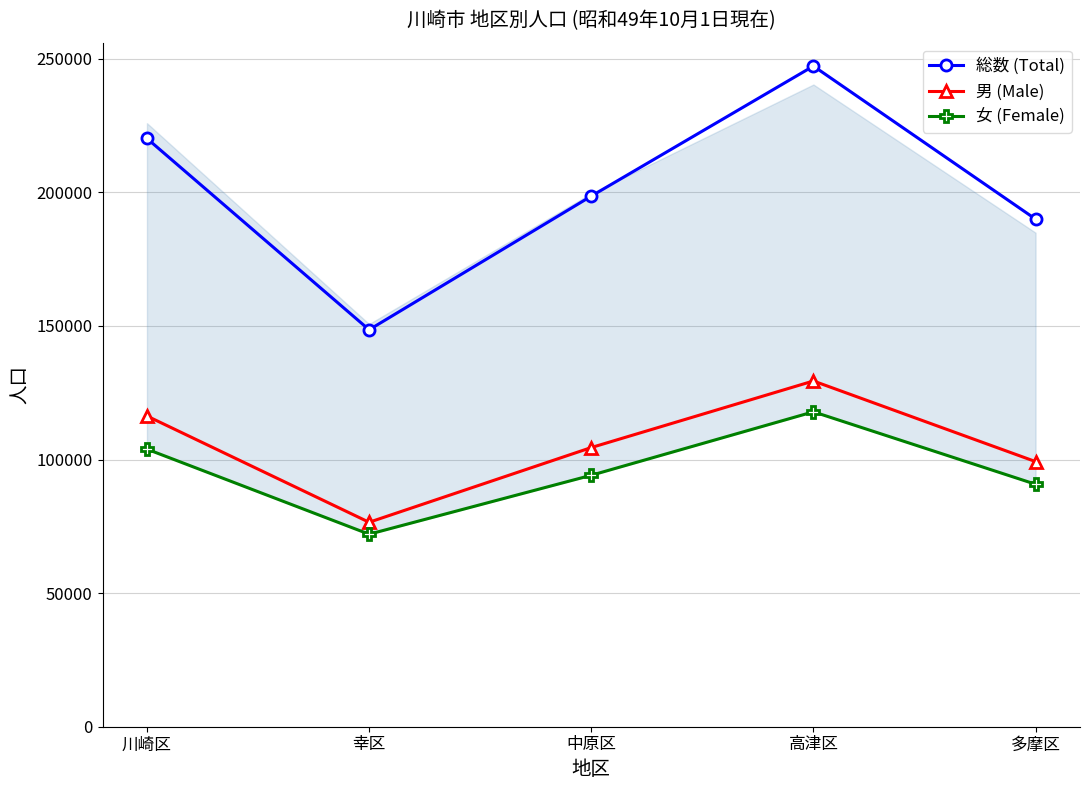

True or false: 女 (Female) has more than 1 interior local peaks.

False